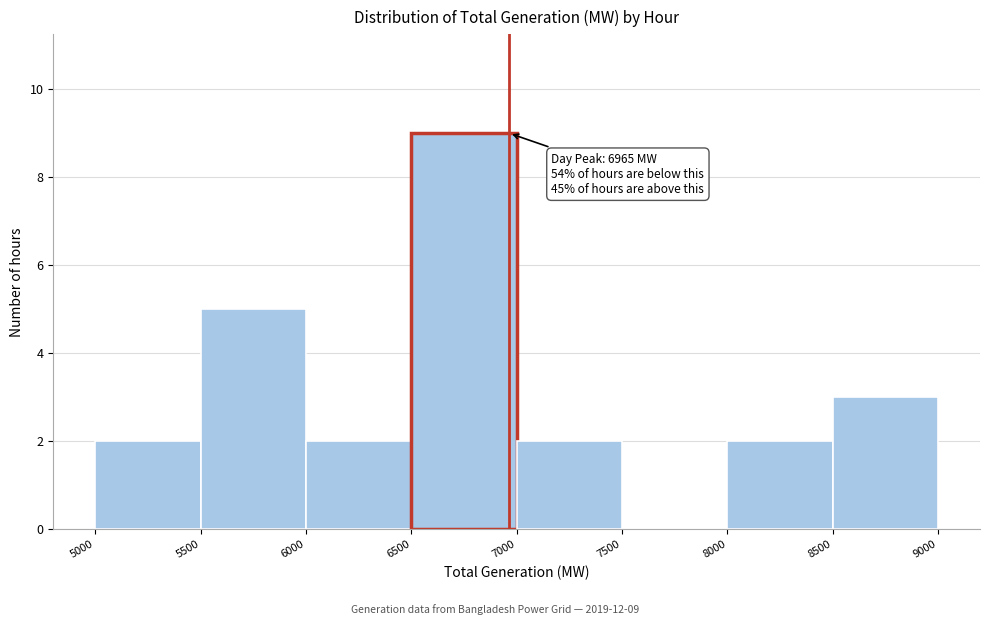

Which range on the x-axis has the tallest bar?

6500 to 7000